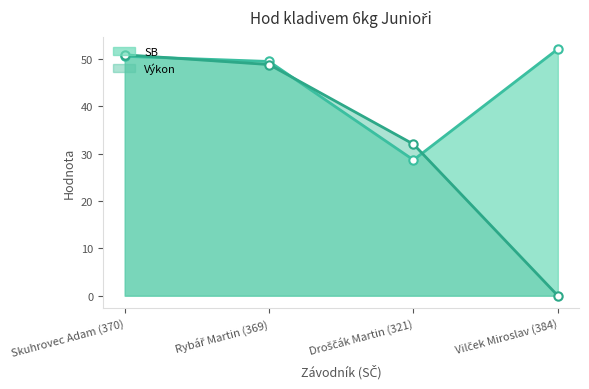

Reading left to right, list all the values displayed in this chart.

SB: 50.6	49.5	28.7	52.1
Výkon: 50.9	48.8	32.0	0.0